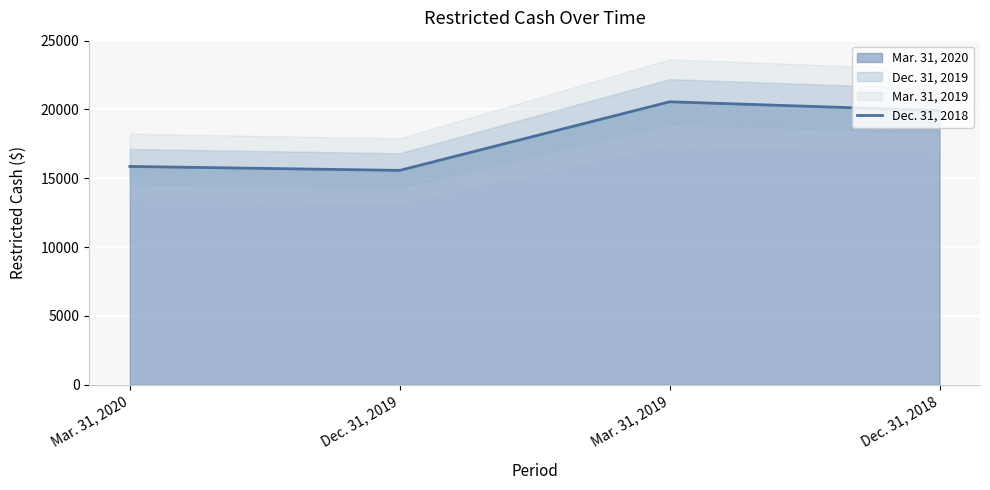

What is the value of the 3rd point from the left?

20561